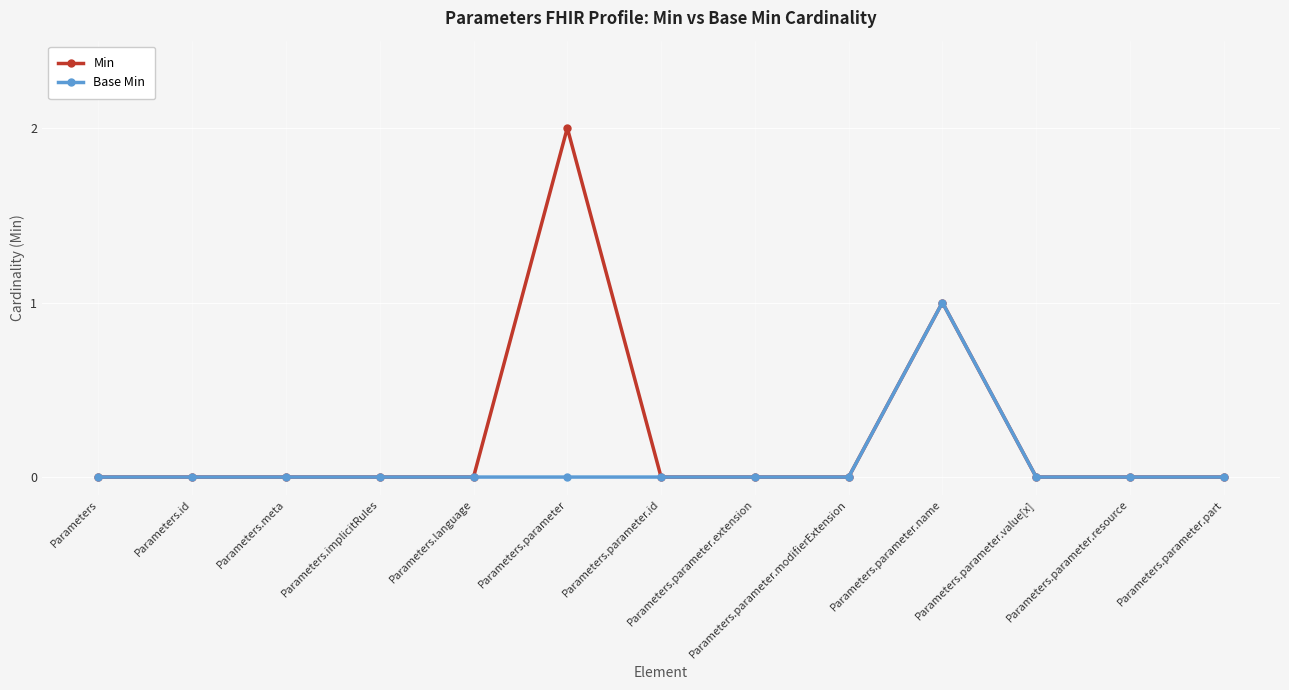

What position from the left is Parameters.parameter.id?

7